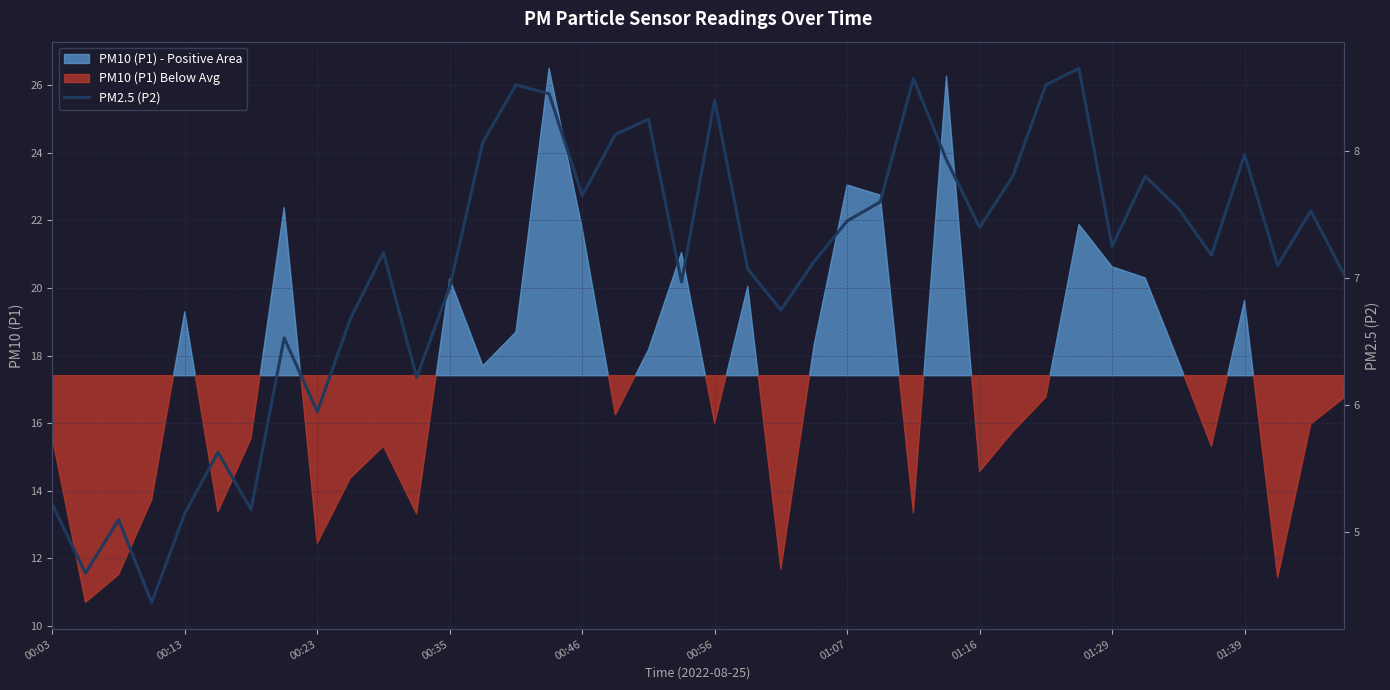

True or false: the data shows 3.5 at 21.

False